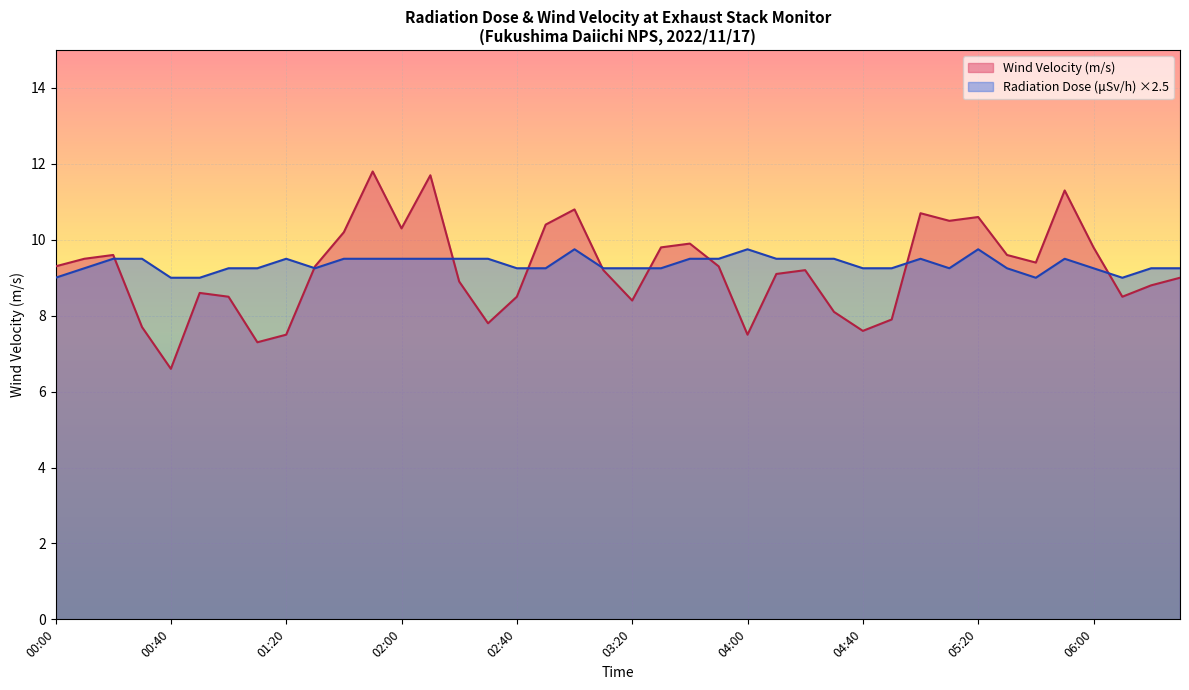

What is the approximate value of Radiation Dose (uSv/h) at 04:10?

9.5